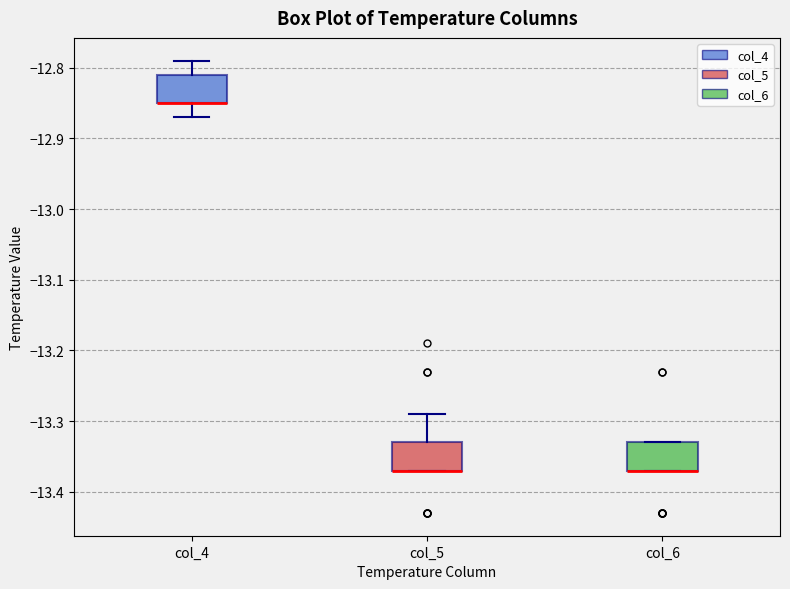

Where does the upper whisker of the box for col_5 end on the y-axis? The values are not printed on the chart, so give them approximately, as read against the axis.

-13.29